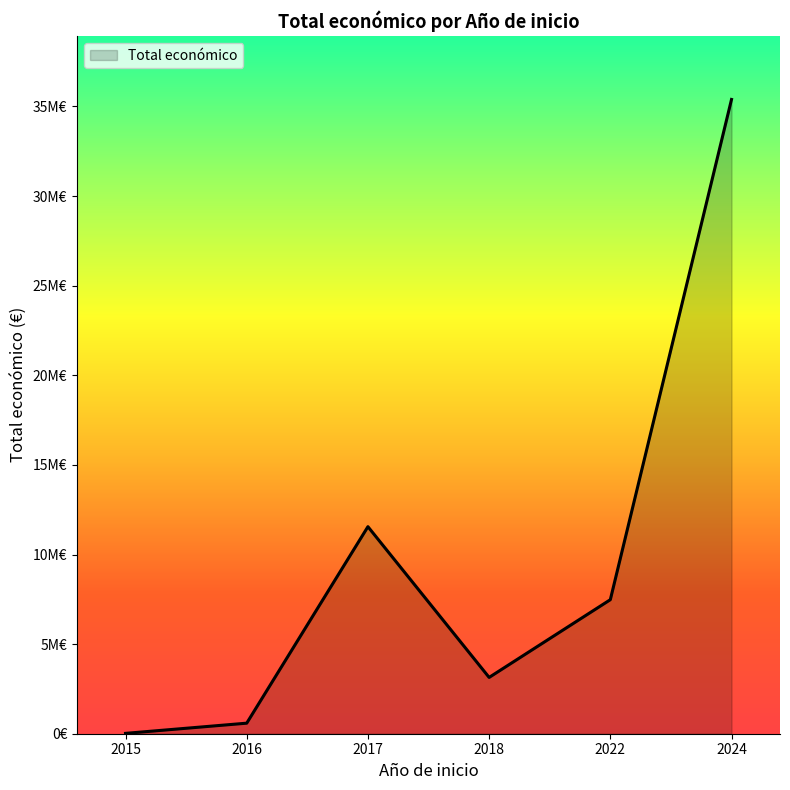

Does the chart display data point markers on the line(s)?

No